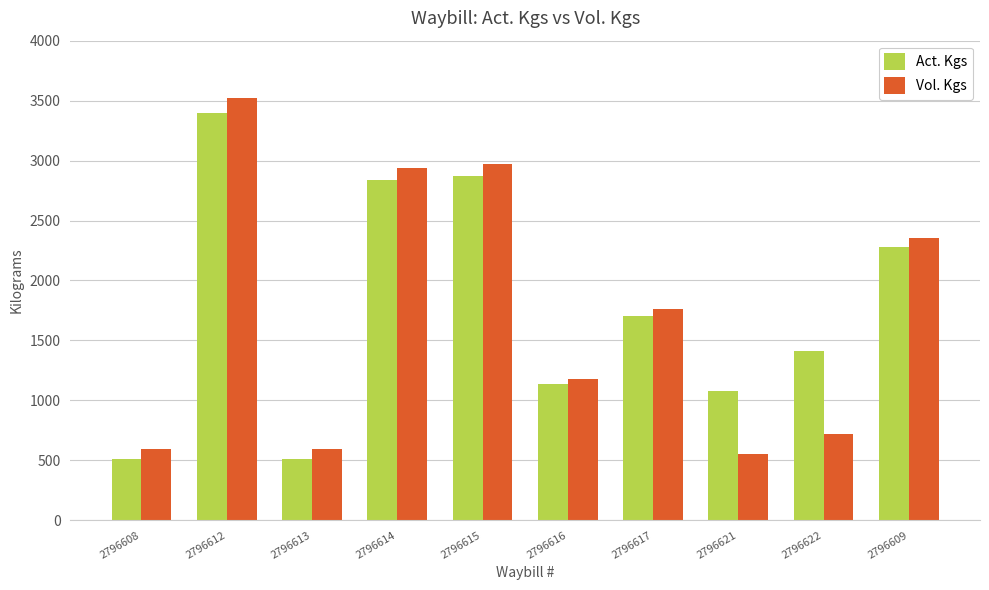

Reading right to left, extract all data points from this chart.

Act. Kgs: 2796609=2278	2796622=1408	2796621=1080	2796617=1700	2796616=1139	2796615=2873	2796614=2839	2796613=510	2796612=3400	2796608=510
Vol. Kgs: 2796609=2358	2796622=719	2796621=553	2796617=1760	2796616=1179	2796615=2974	2796614=2939	2796613=598	2796612=3520	2796608=598